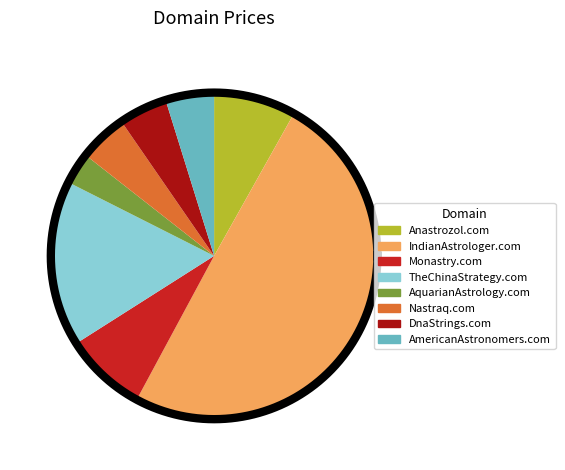

What percentage is NOT represented by DnaStrings.com?

95.2%